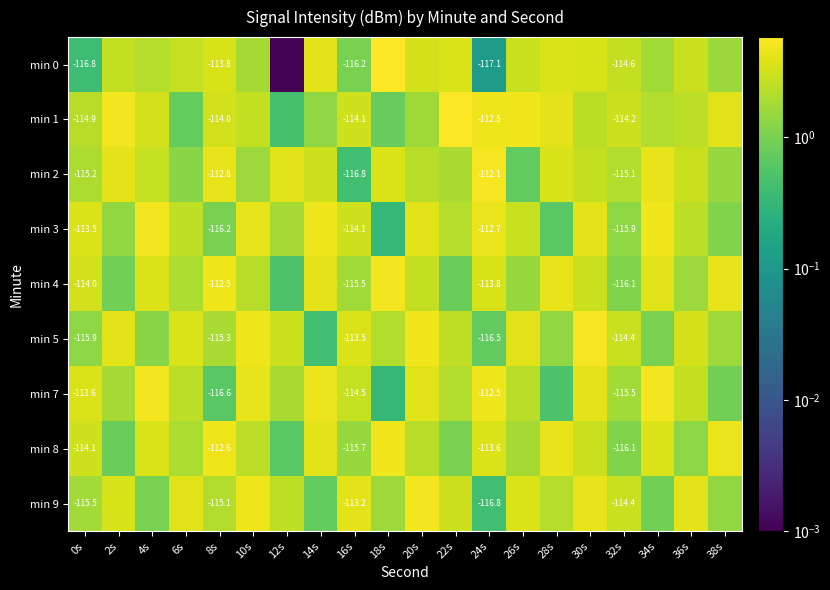

The value of min 9 at 8s is 2.1. True or false?

True